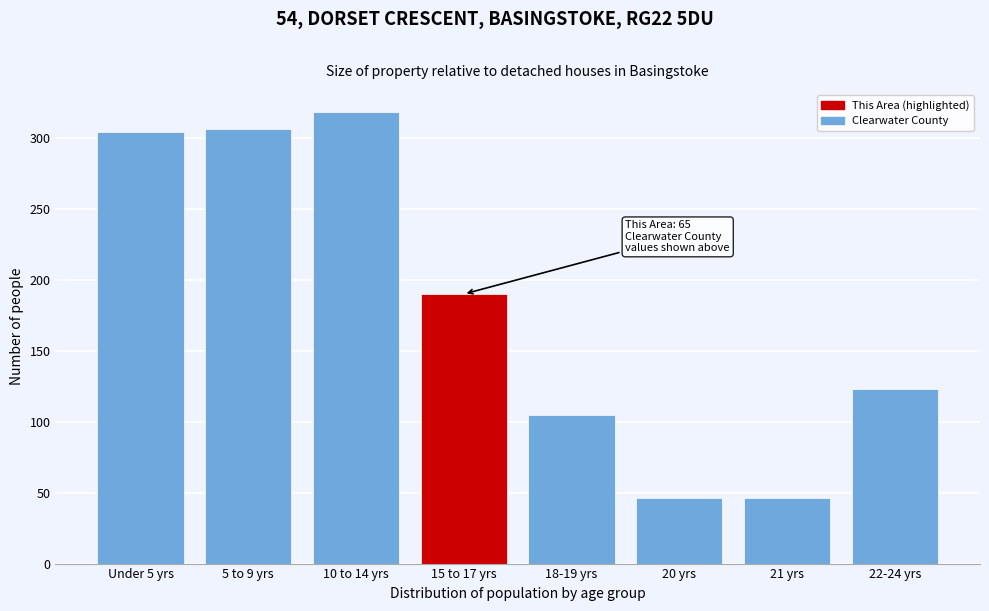

Reading left to right, transcribe all the data shown in this chart.

304	306	318	190	105	46	46	123